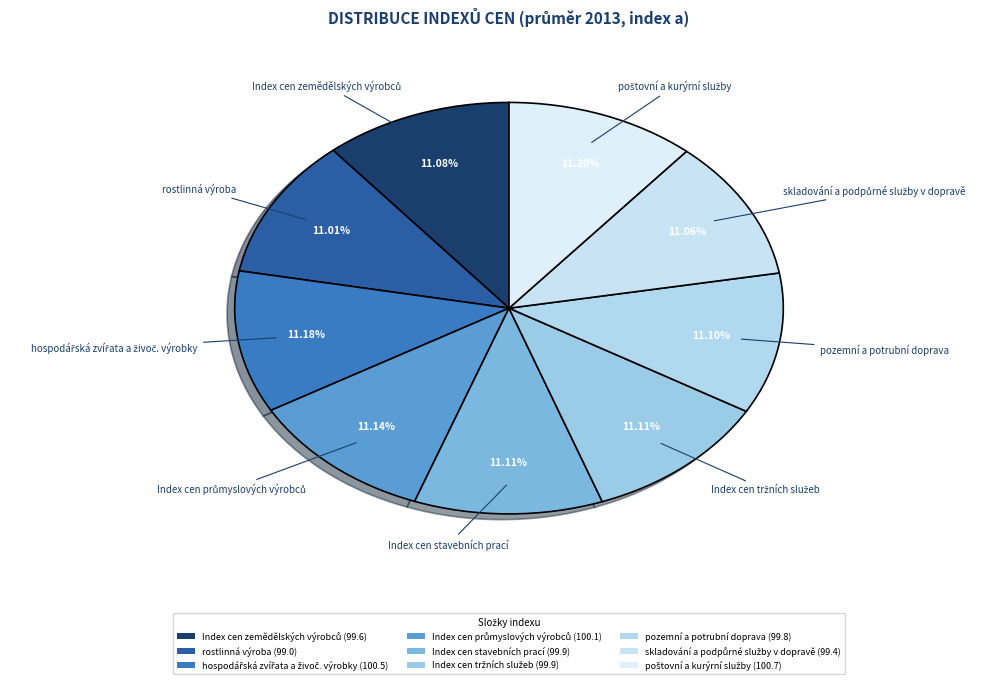

Which has a higher value, poštovní a kurýrní služby or hospodářská zvířata a živoč. výrobky?

poštovní a kurýrní služby